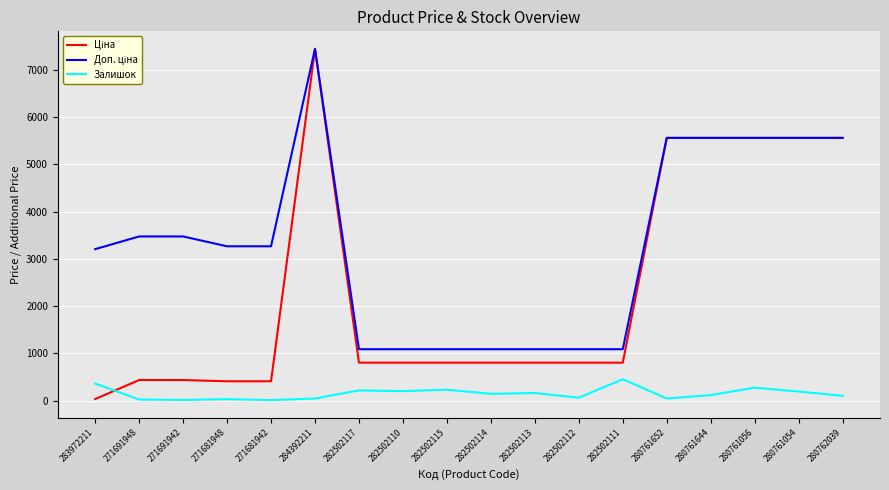

At which category is the sum across all series the highest?

284392211